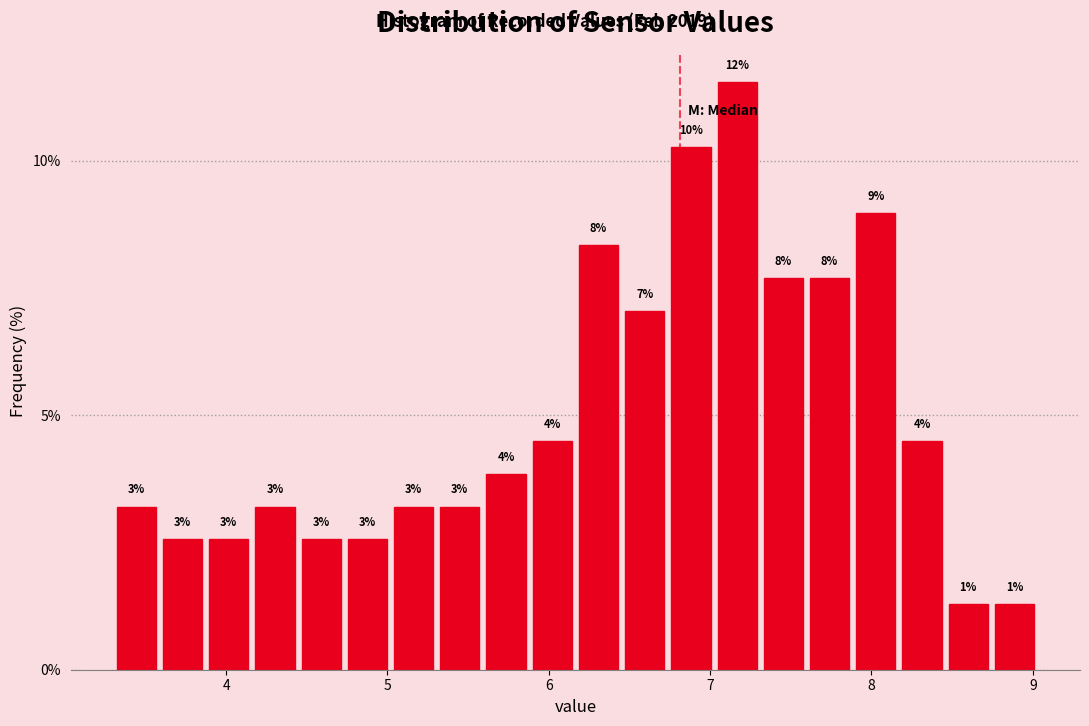

Read against the x-axis, roughly where is the centre of the tallest bar?

7.2